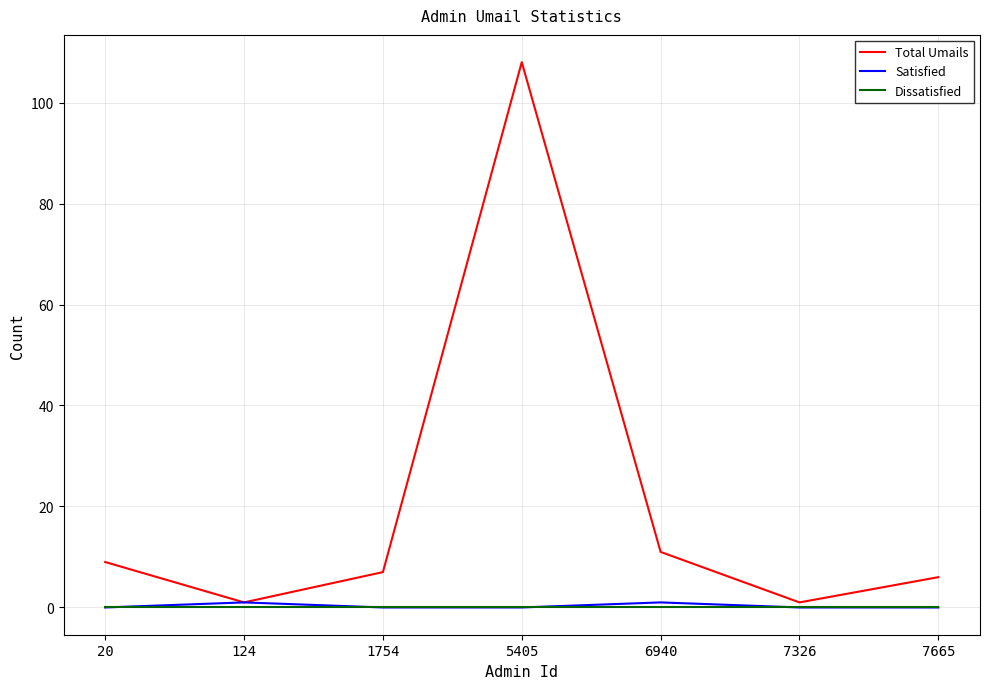

What is the maximum value shown in the chart?

108